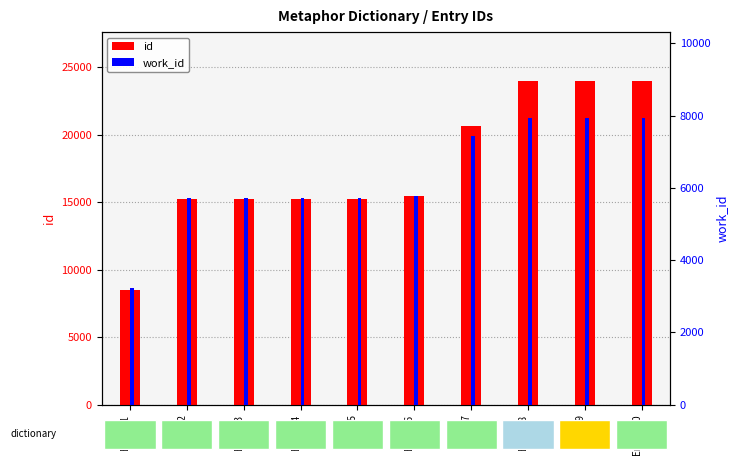

Reading left to right, transcribe all the data shown in this chart.

id: Entry_1=8468	Entry_2=15237	Entry_3=15250	Entry_4=15251	Entry_5=15253	Entry_6=15428	Entry_7=20631	Entry_8=23994	Entry_9=23995	Entry_10=23996
work_id: Entry_1=3224	Entry_2=5709	Entry_3=5720	Entry_4=5721	Entry_5=5723	Entry_6=5782	Entry_7=7438	Entry_8=7934	Entry_9=7934	Entry_10=7934